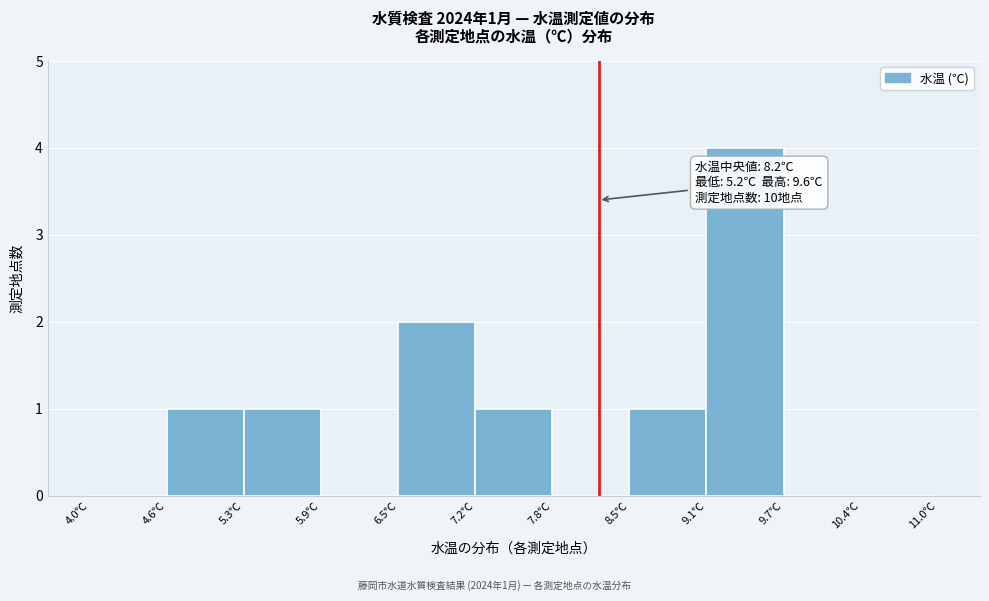

Which range on the x-axis has the tallest bar?

9.1 to 9.7